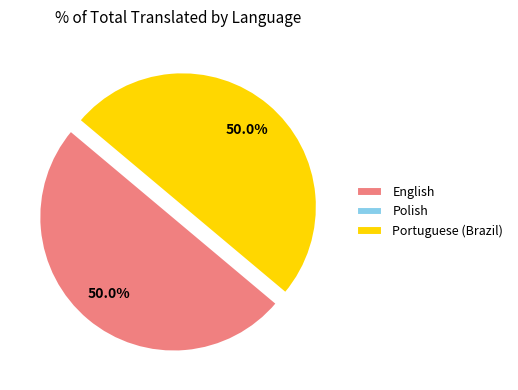

Approximately how many times larger is the value at English compared to Portuguese (Brazil)?

1.0